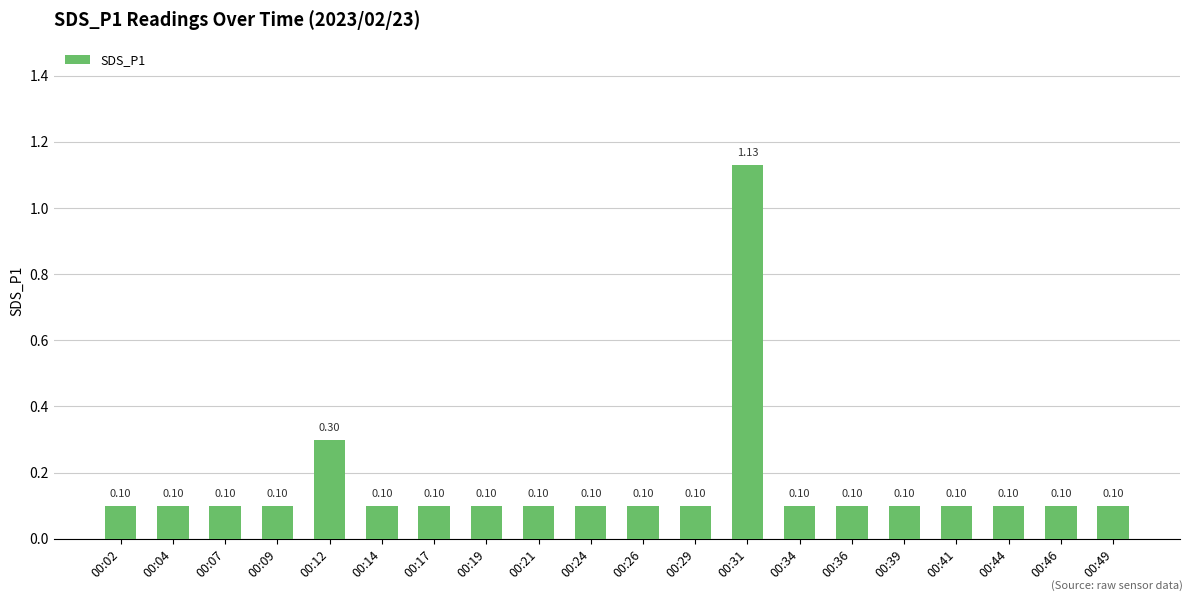

The chart shows a value of 0.2 at 00:46. True or false?

False